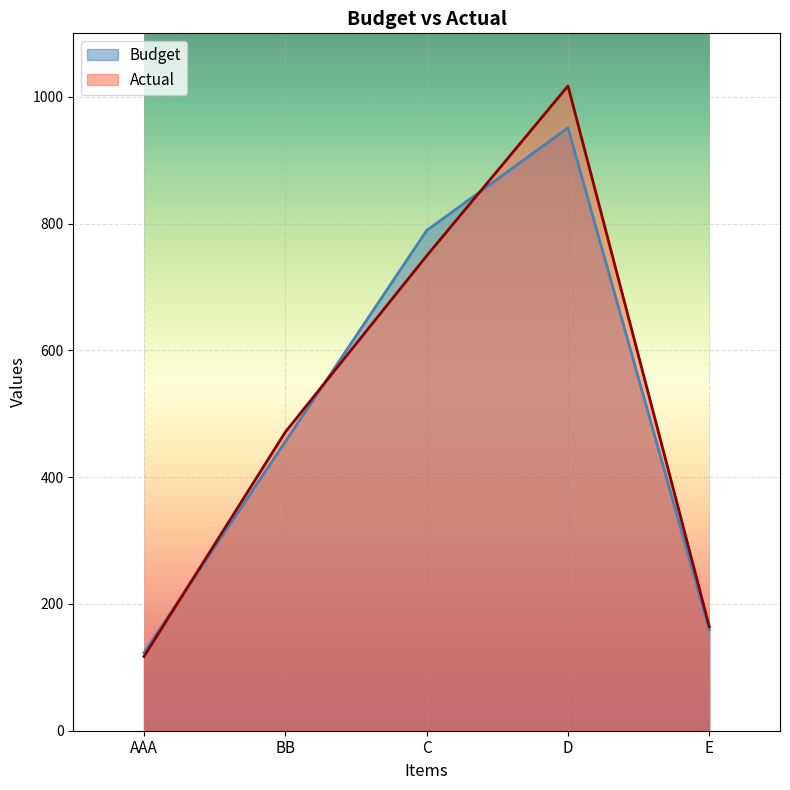

List the labels in order of Budget value, largest first.

D, C, BB, E, AAA